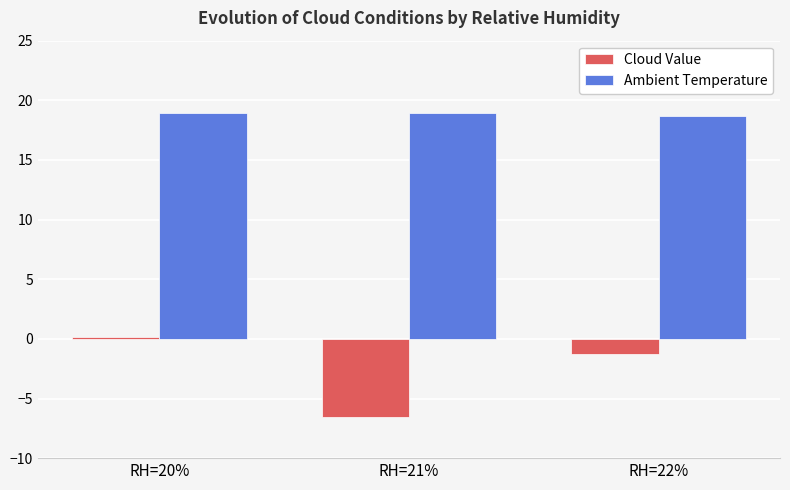

Rank the series by their average value, from lowest to highest.

Cloud Value, Ambient Temperature